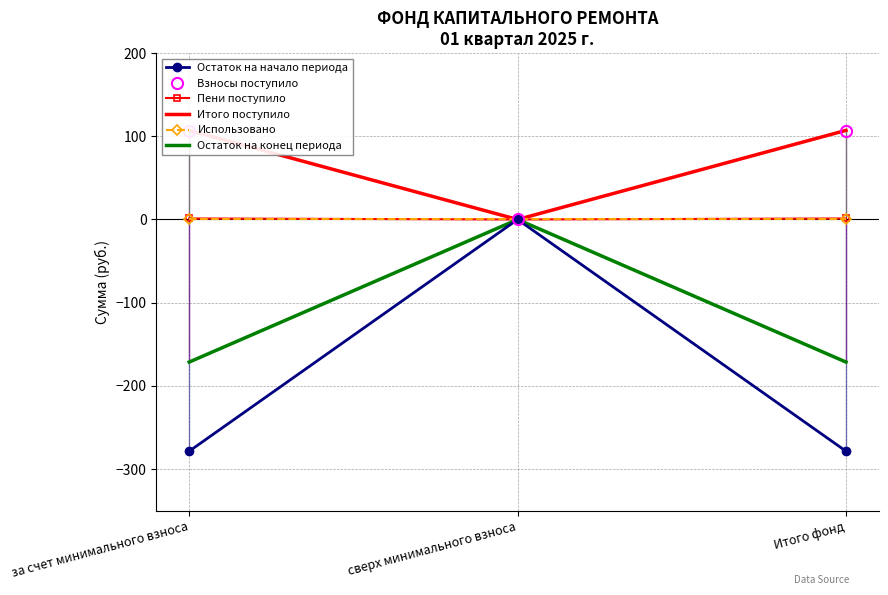

The value of Остаток на начало периода at сверх минимального взноса is 0.0. True or false?

True